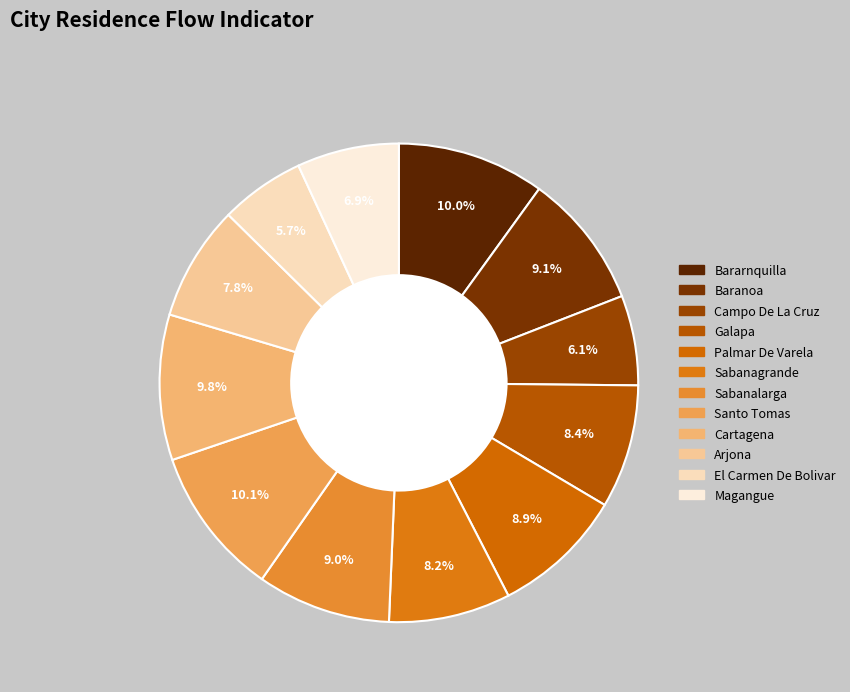

How many segments does this pie chart have?

12